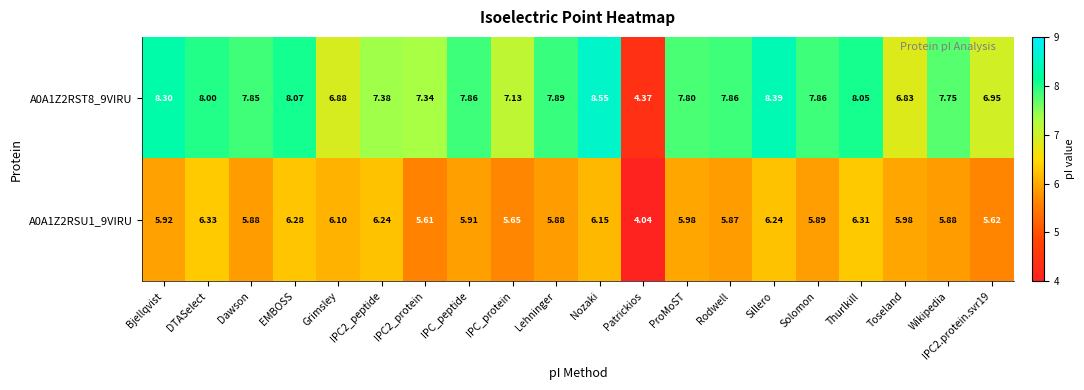

What is the difference between the highest and lowest values at EMBOSS?

1.8